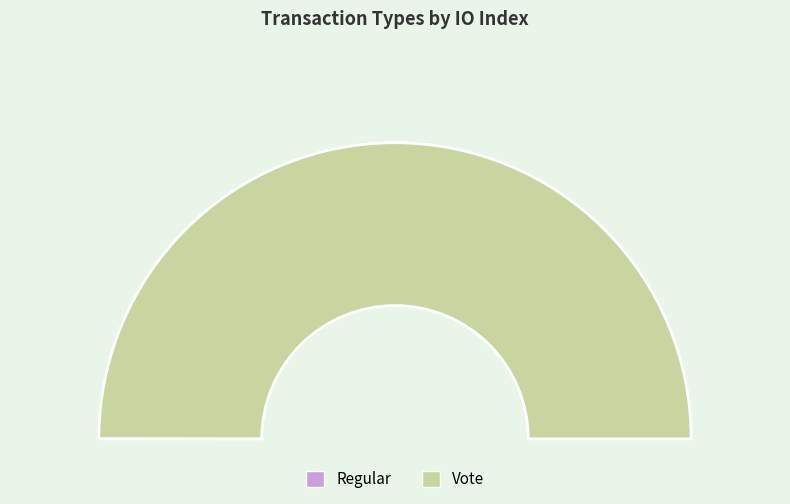

Which slice represents more than half of the pie?

Vote